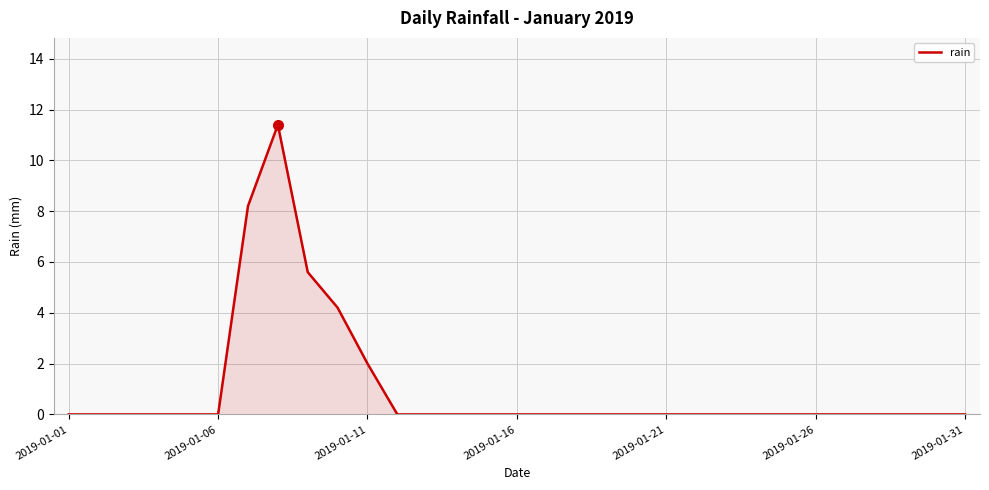

What is the greatest value displayed?

11.4